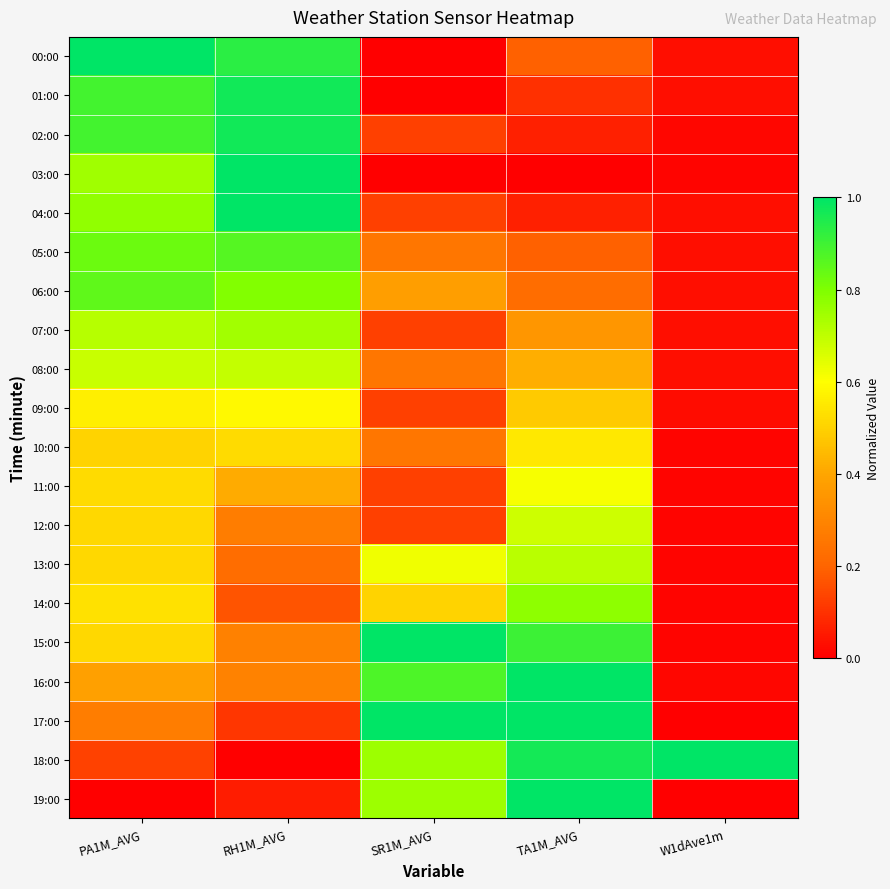

Which series changed the most between PA1M_AVG and TA1M_AVG?

19:00